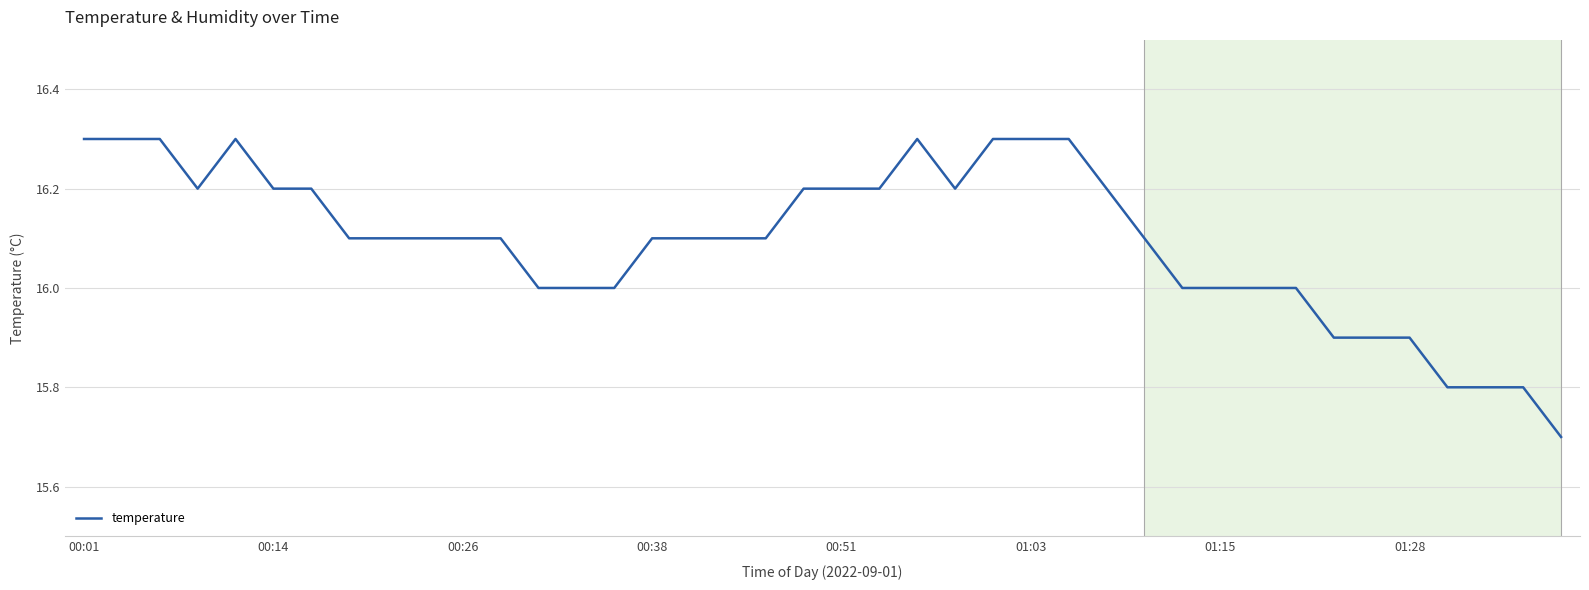

How many distinct data groups are displayed?

1